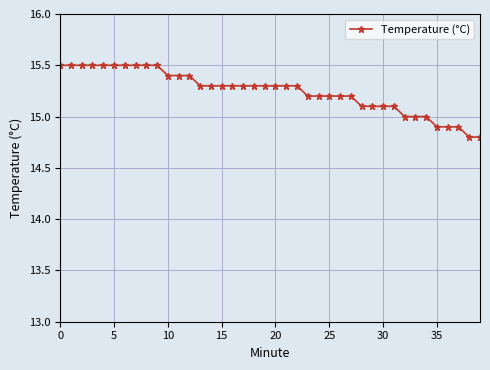

What is the difference between the second highest and minimum values?

0.7